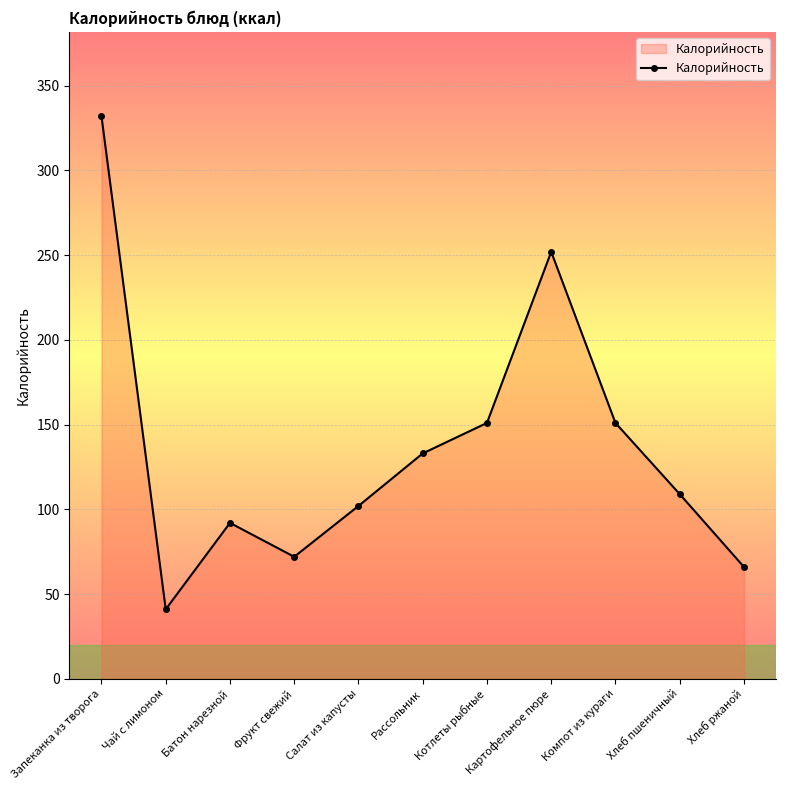

What is the approximate value at Картофельное пюре?

252